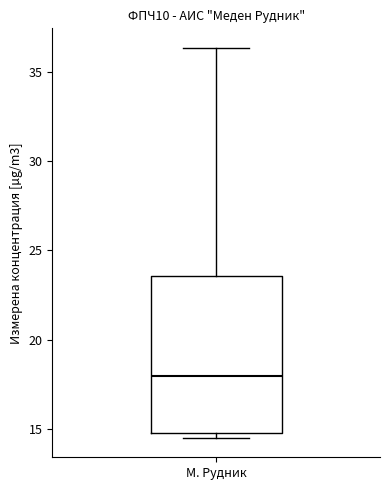

Where does the median line of the box for М. Рудник sit on the y-axis? The values are not printed on the chart, so give them approximately, as read against the axis.

18.0